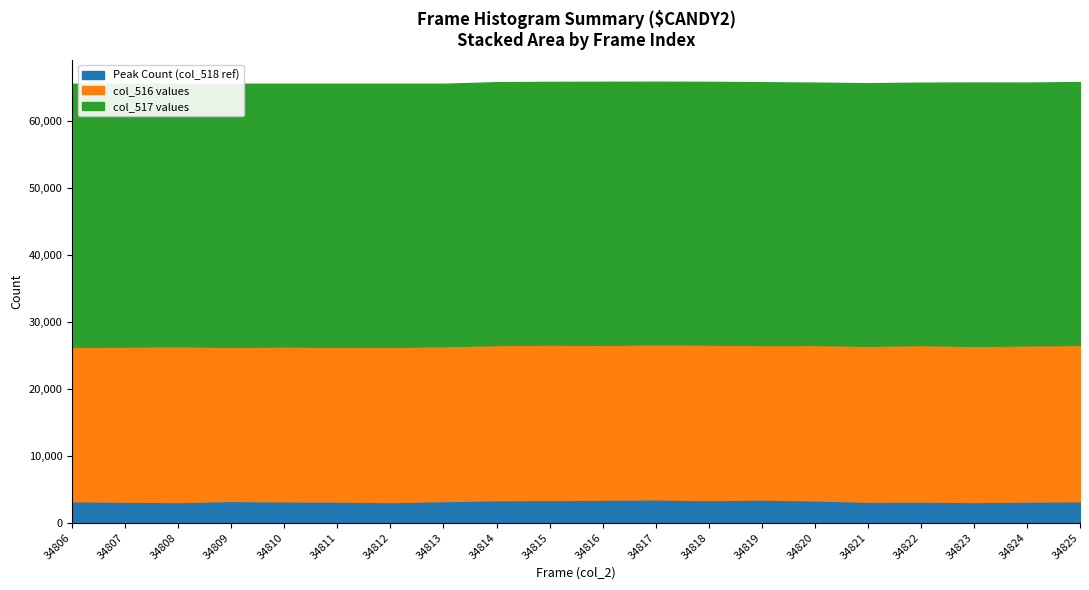

Read the col_517 value at 34822, to the nearest 50.

39150